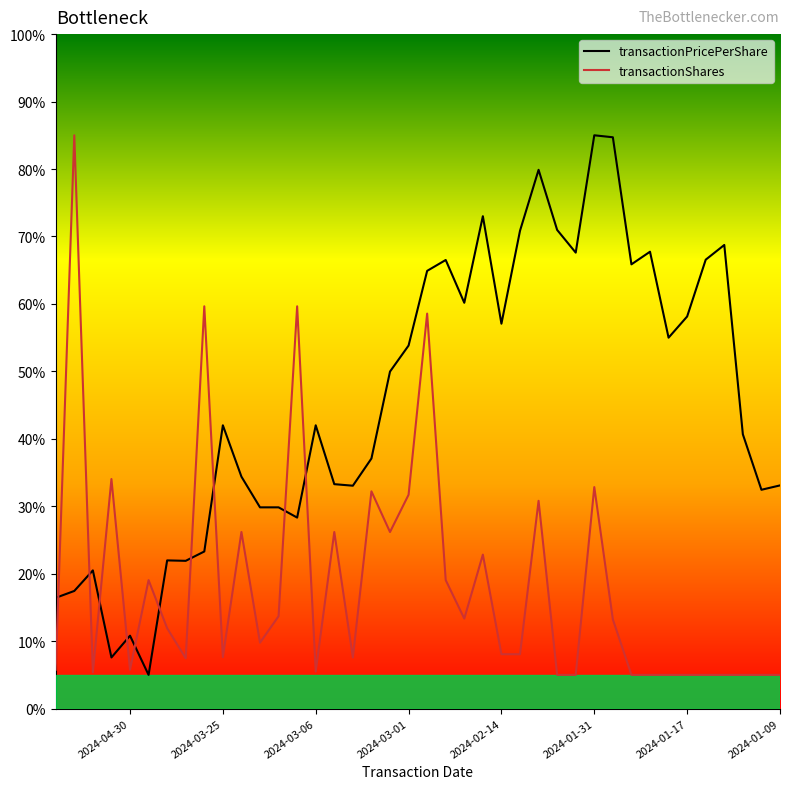

Does the chart have visible grid lines?

No